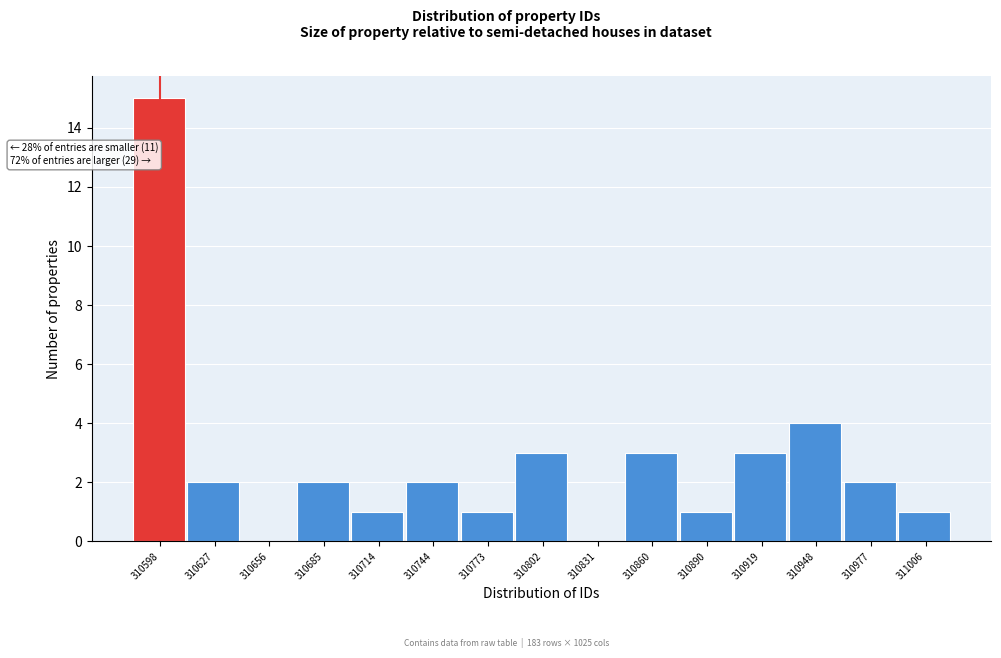

Reading left to right, extract all data points from this chart.

310598=15	310627=2	310656=0	310685=2	310714=1	310744=2	310773=1	310802=3	310831=0	310860=3	310890=1	310919=3	310948=4	310977=2	311006=1